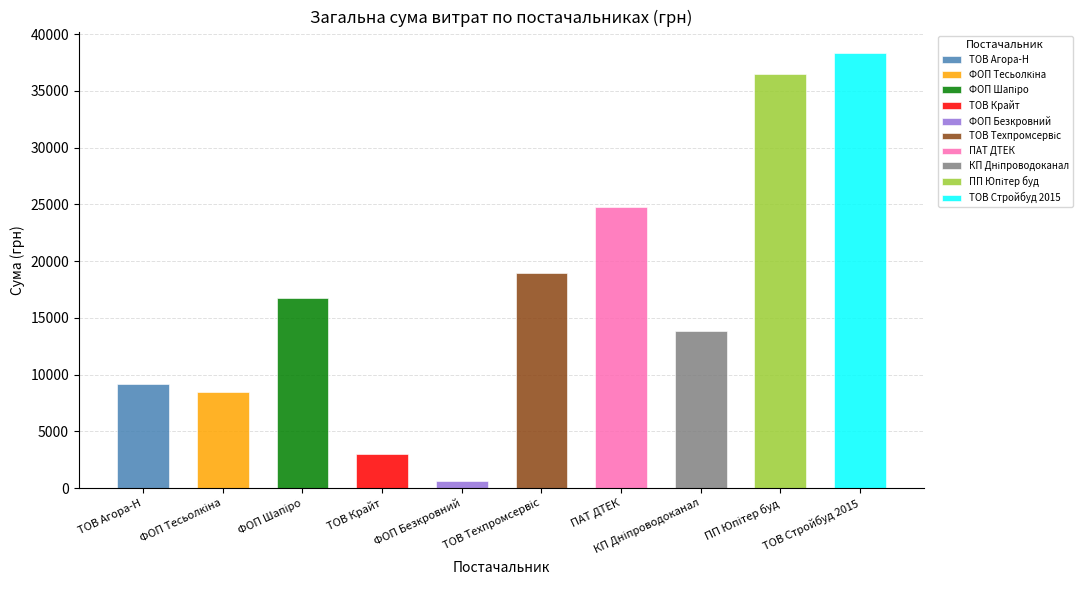

Approximately how many times larger is the value at ТОВ "Крайт" compared to ФОП "Шапіро І.О."?

0.2